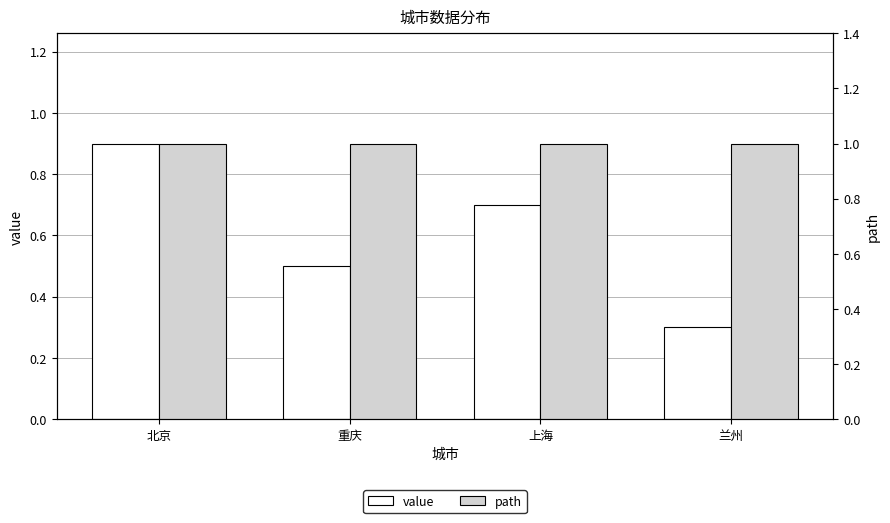

What are all the series names shown in the legend?

value, path